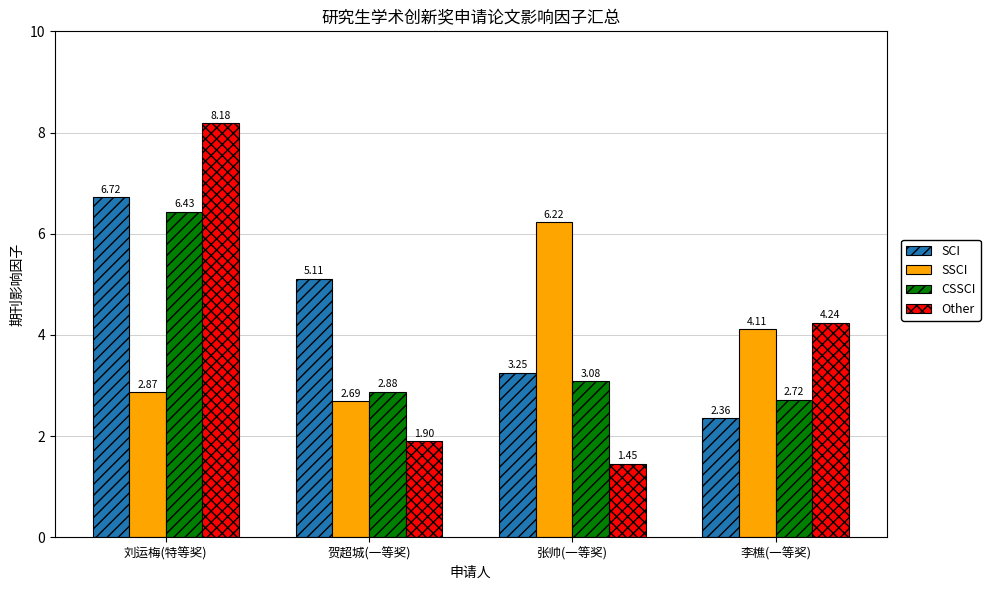

What are all the series names shown in the legend?

SCI, SSCI, CSSCI, Other